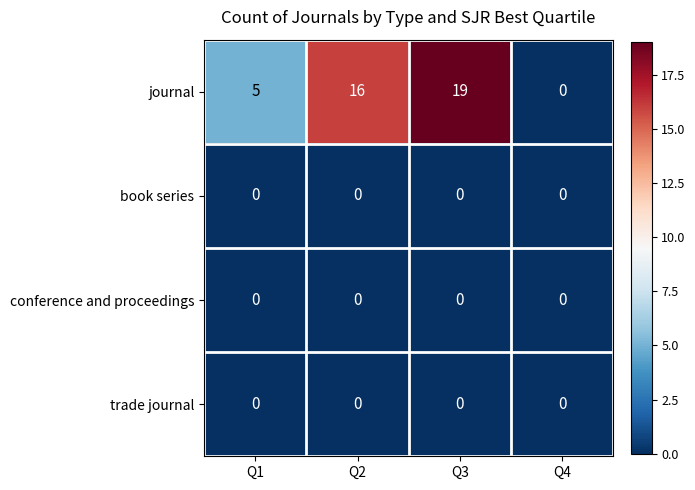

Which series changed the most between Q3 and Q4?

journal